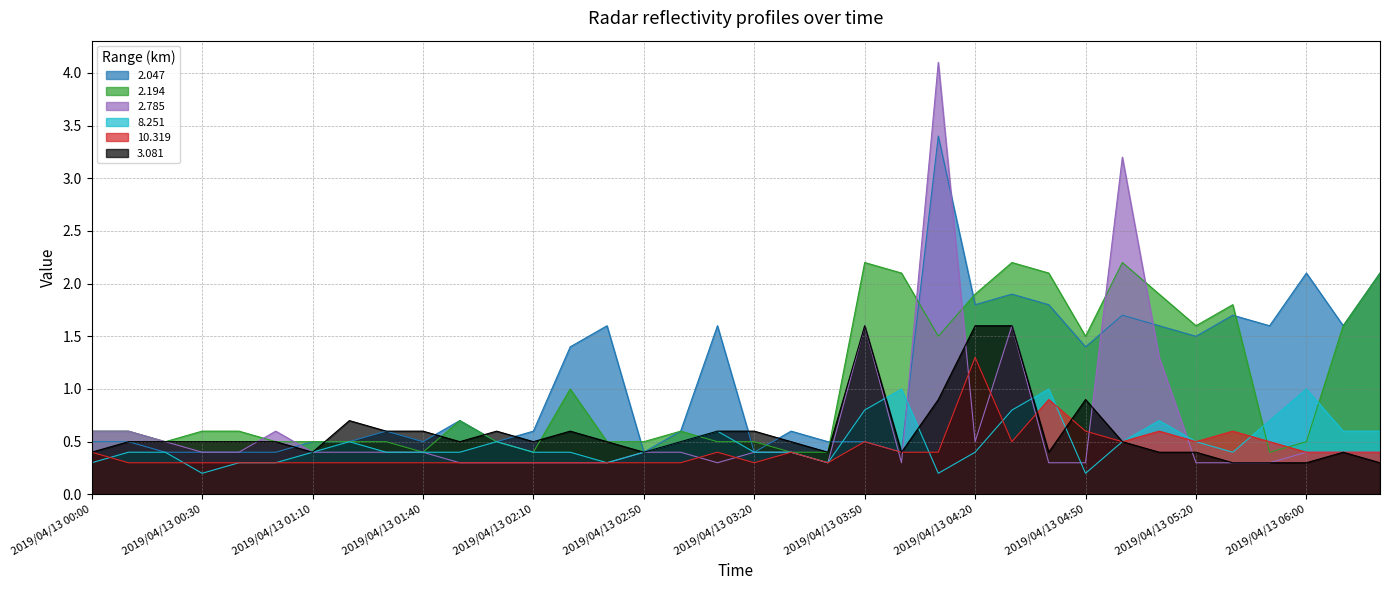

How many lines are shown in the chart?

6